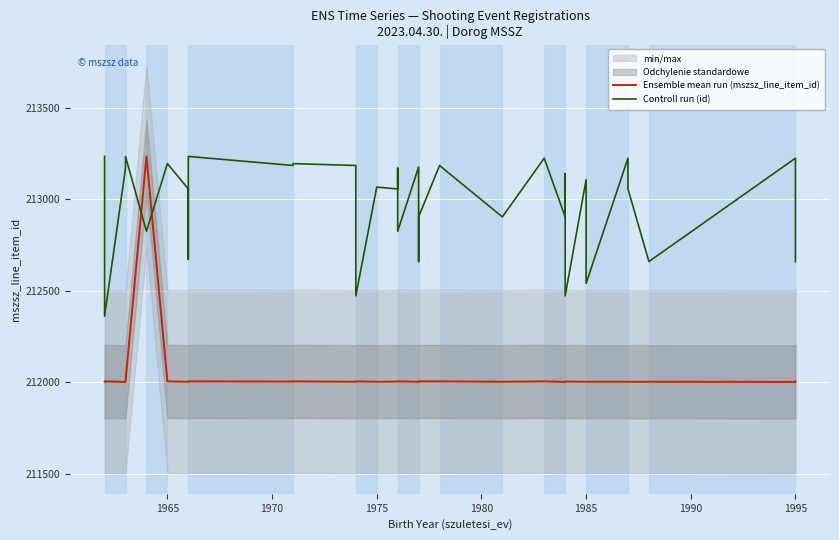

What value does the Ensemble mean run (mszsz_line_item_id) series have at 1965?

212004.0